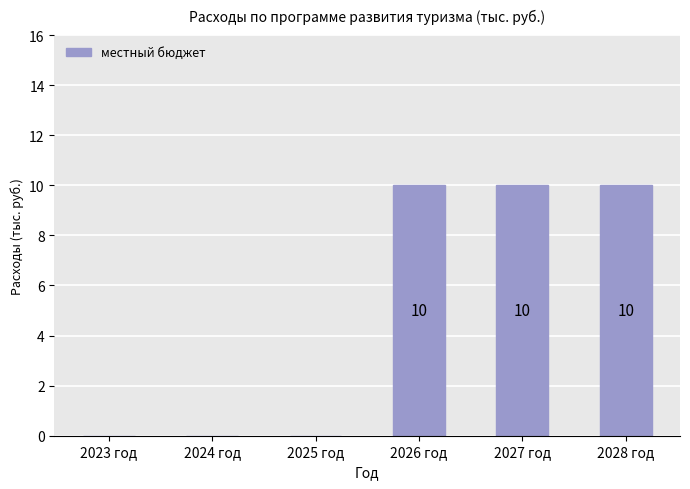

How many data points does each series have?

6